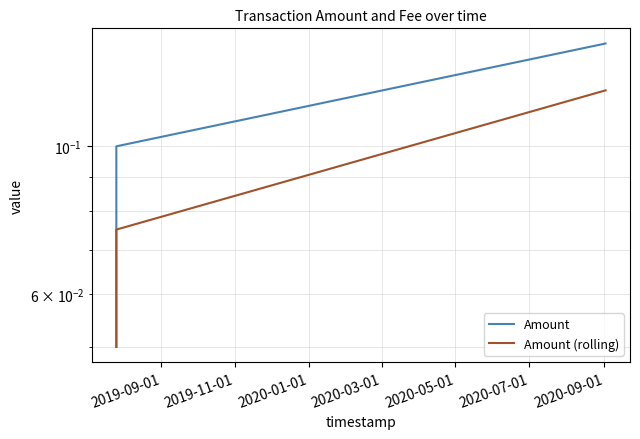

At how many categories does at least one series exceed 0?

3